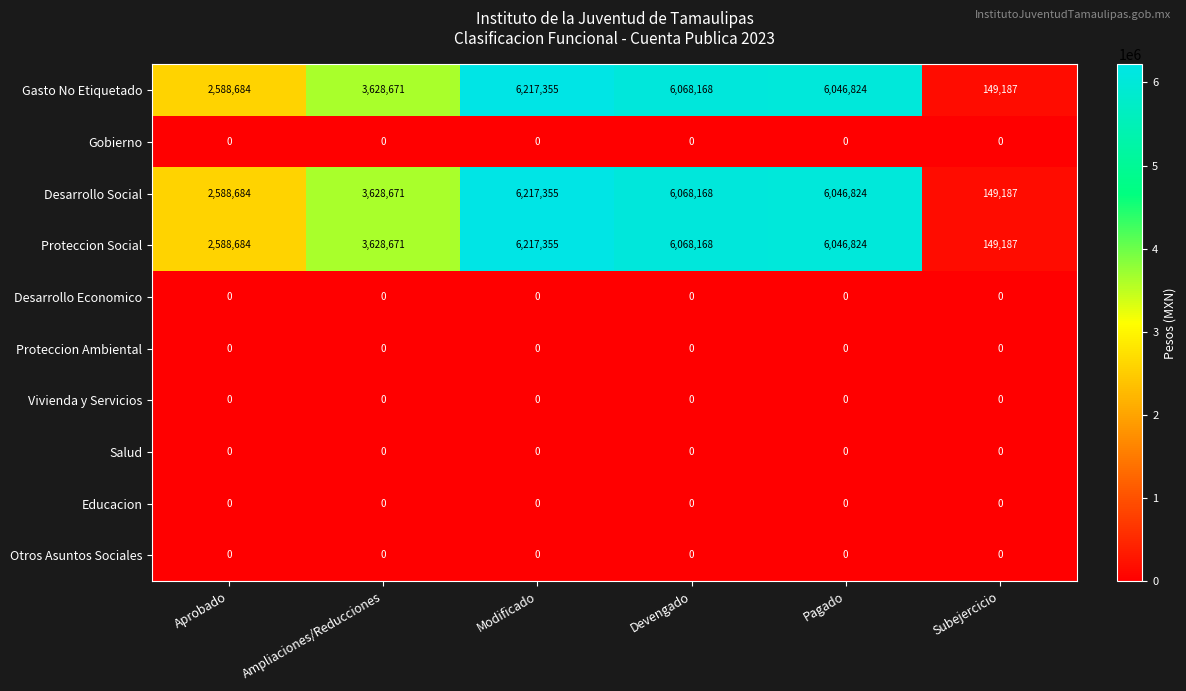

True or false: Vivienda y Servicios has a value of 0 at Subejercicio.

True